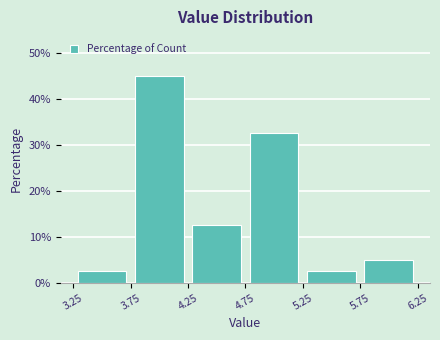

Which range on the x-axis has the tallest bar?

3.75 to 4.25